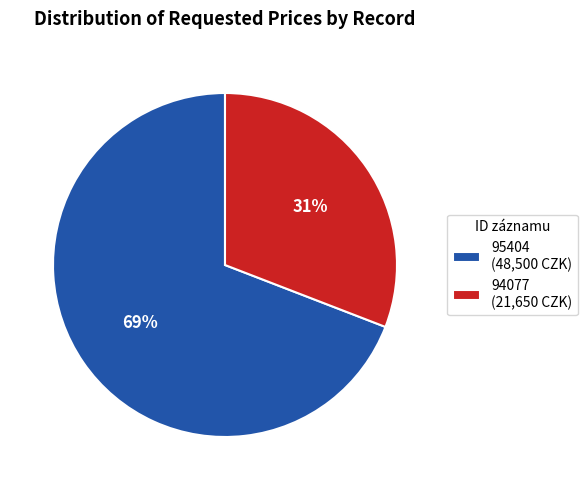

Rank the categories by value from highest to lowest.

95404, 94077